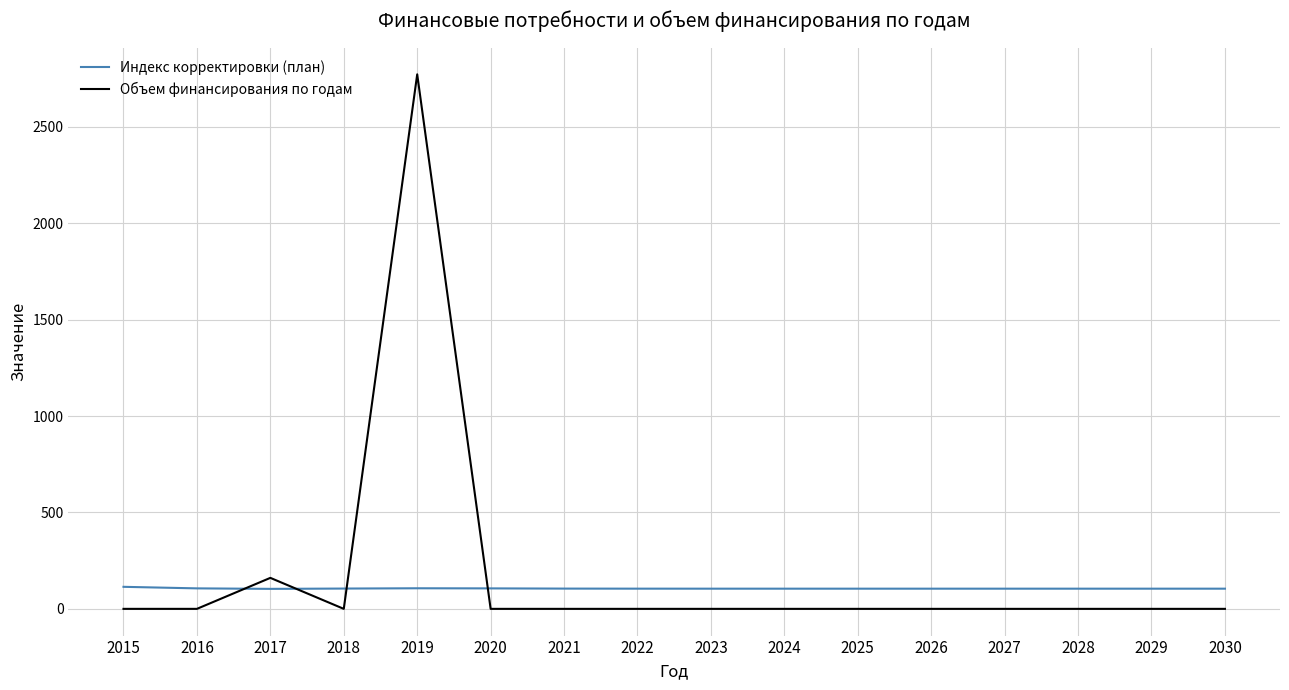

Is it true that Объем финансирования по годам equals 0.0 at 2021?

True